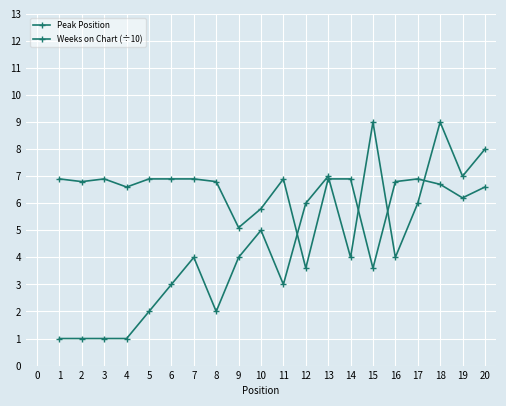

What is the spread (max minus min) of values at 2?

5.8